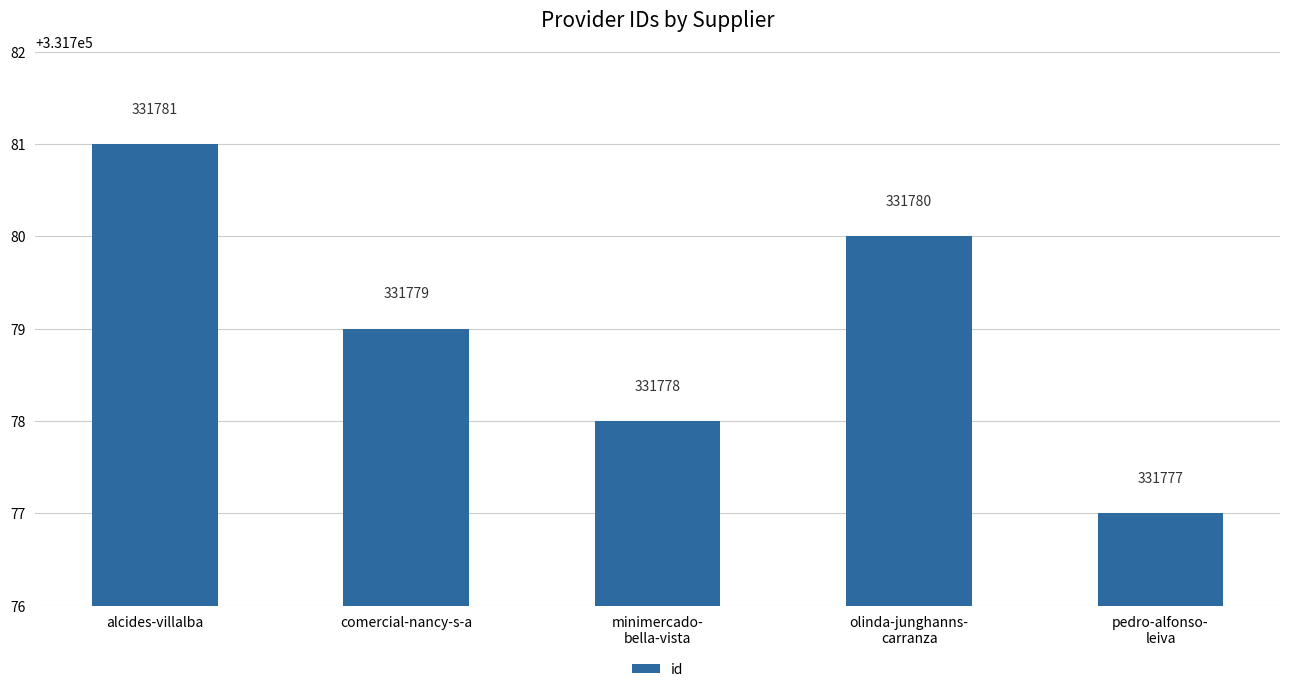

Reading left to right, what are all the values shown in this chart?

alcides-villalba=331781	comercial-nancy-s-a=331779	minimercado-
bella-vista=331778	olinda-junghanns-
carranza=331780	pedro-alfonso-
leiva=331777